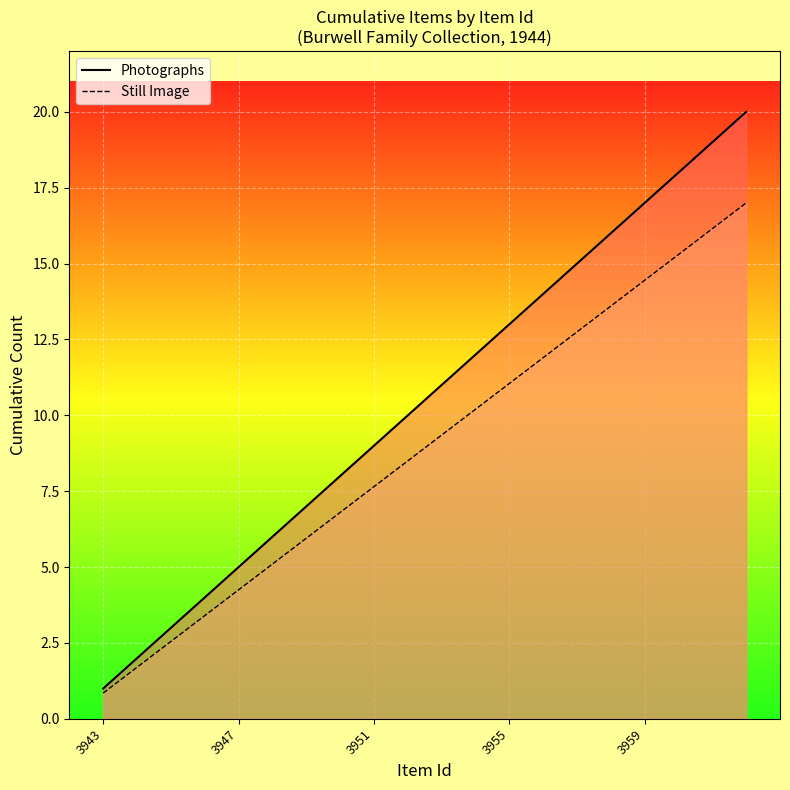

What is the minimum value for Still Image?

0.8